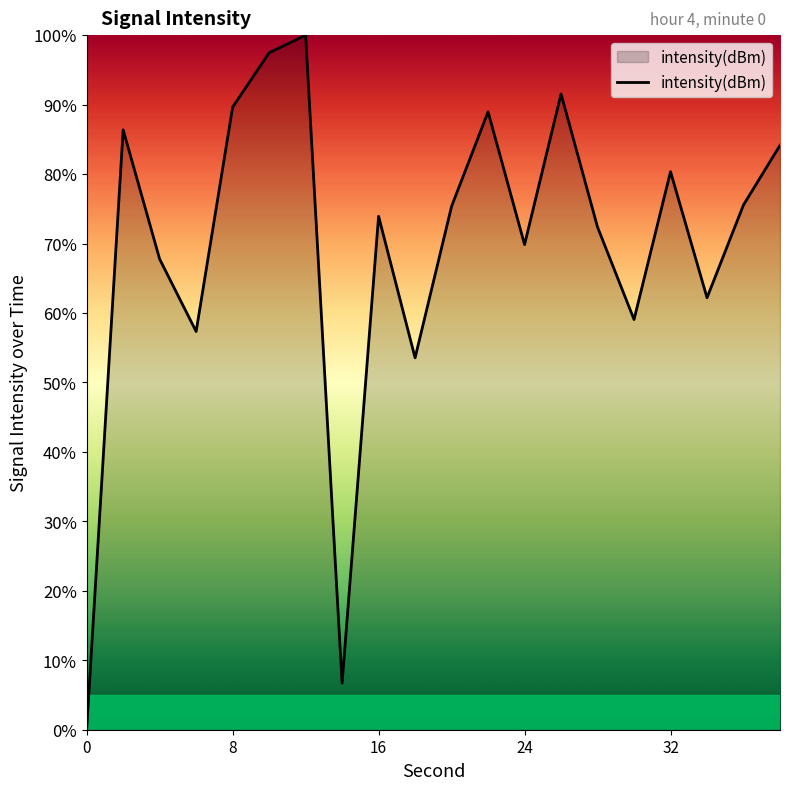

What is the difference between the maximum and minimum values?

100.0